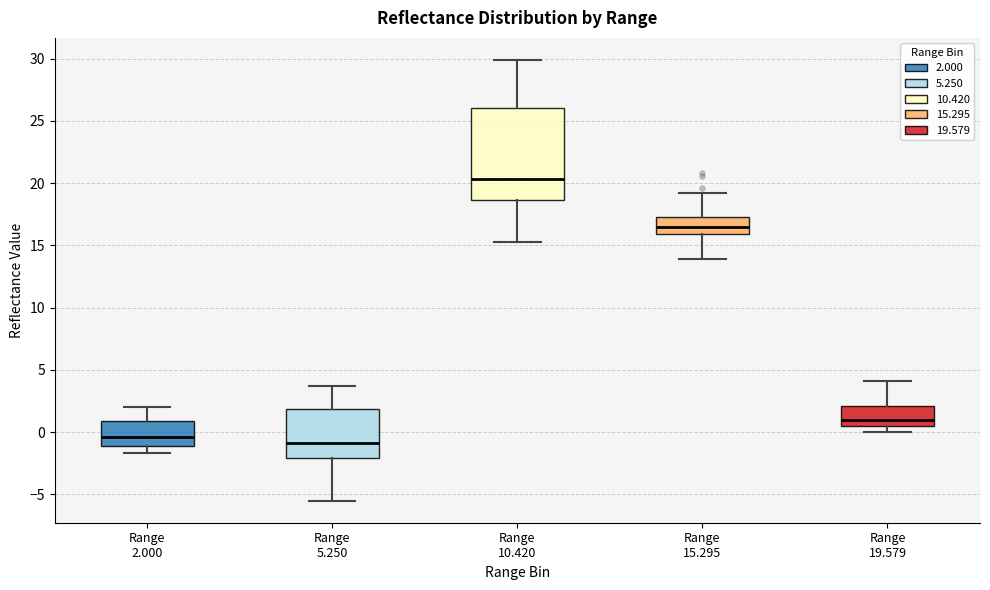

Reading left to right, transcribe this box plot: for each box, give where its median line is, the range the box spans, and where its two whiskers end, as read against the y-axis. The values are not printed on the chart, so give them approximately, as read against the axis.

Range 2.000: median -0.5, box -1.0 to 1.0, whiskers -1.5 to 2.0
Range 5.250: median -1.0, box -2.0 to 2.0, whiskers -5.5 to 3.5
Range 10.420: median 20.5, box 18.5 to 26.0, whiskers 15.5 to 30.0
Range 15.295: median 16.5, box 16.0 to 17.5, whiskers 14.0 to 19.0
Range 19.579: median 1.0, box 0.5 to 2.0, whiskers 0.0 to 4.0